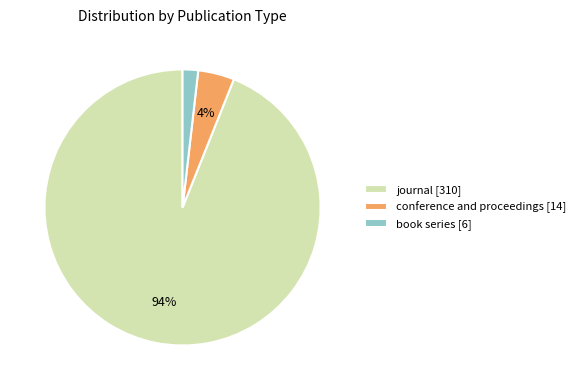

What is the largest slice in the pie chart?

journal